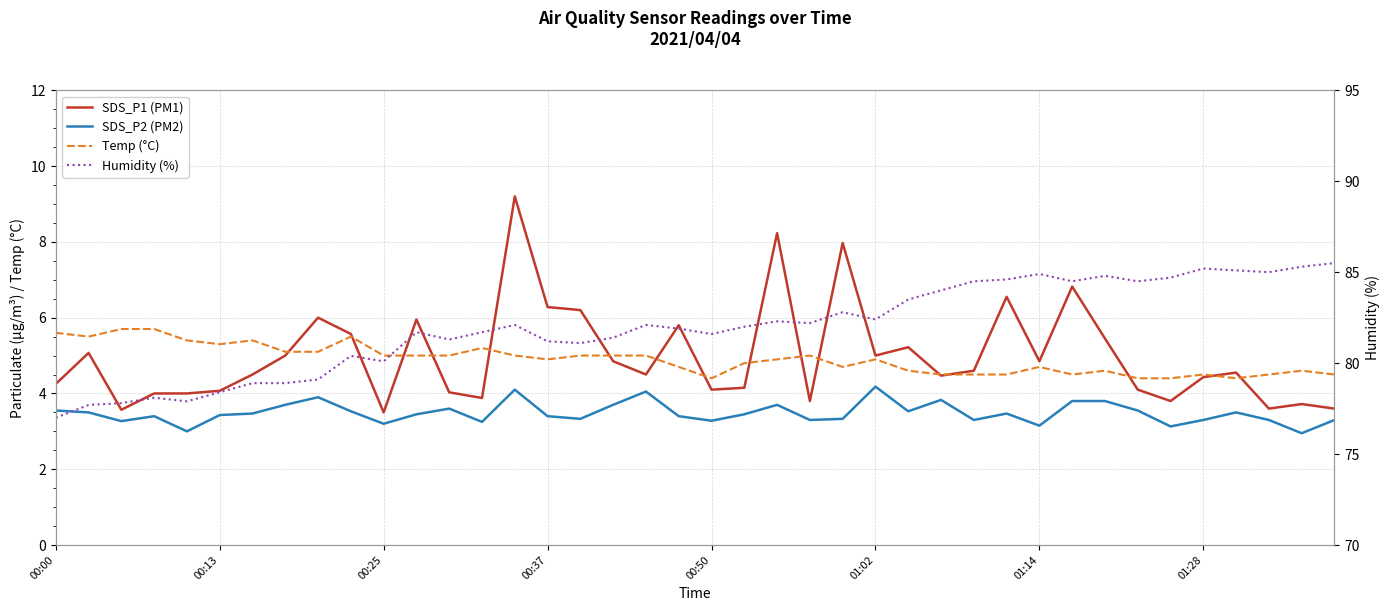

Count the number of data series in this chart.

4